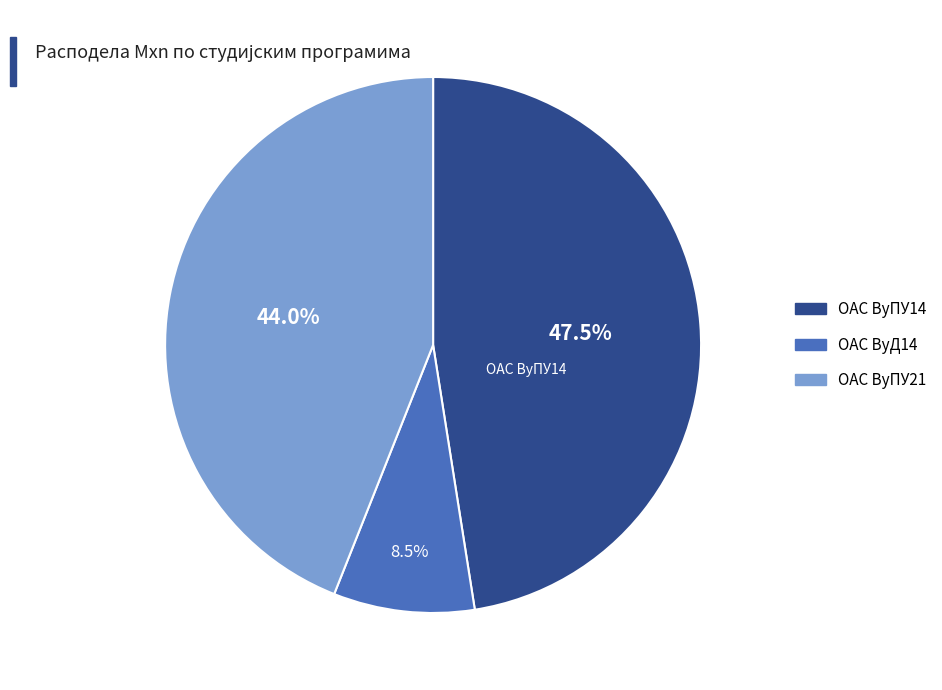

Rank the categories by value from highest to lowest.

ОАС ВуПУ14, ОАС ВуПУ21, ОАС ВуД14